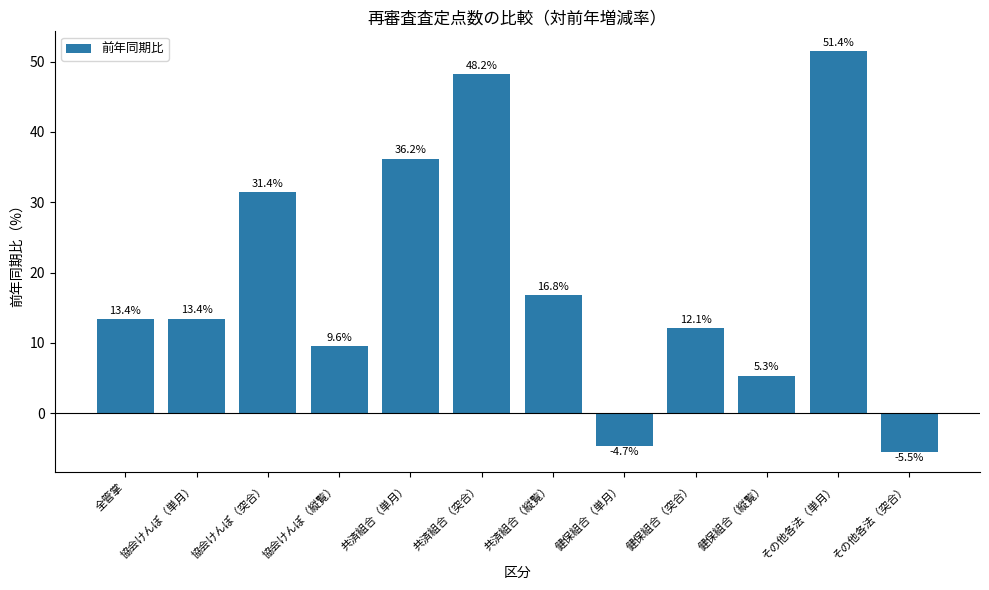

Is it true that the value at 協会けんぽ（単月） is 13.4?

True